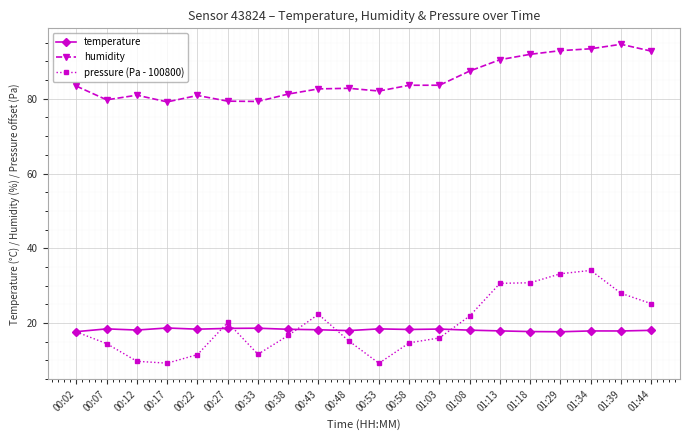

True or false: humidity has a value of 93.4 at 01:34.

True